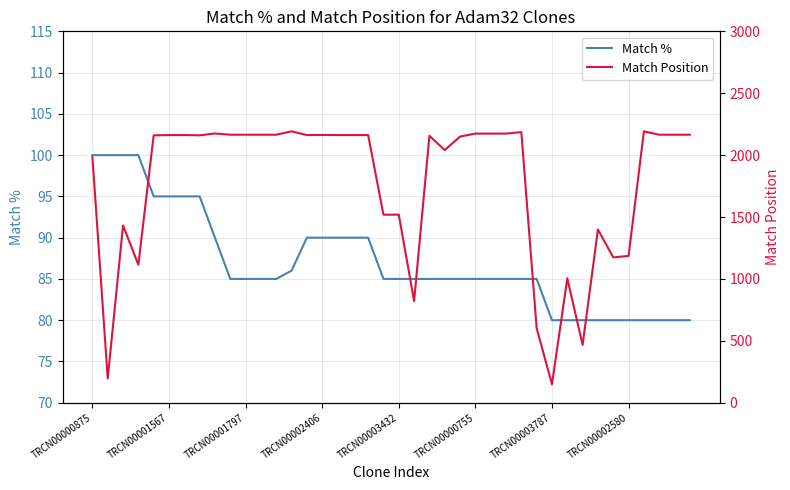

Is it true that Match % equals 80 at TRCN00003787?

True